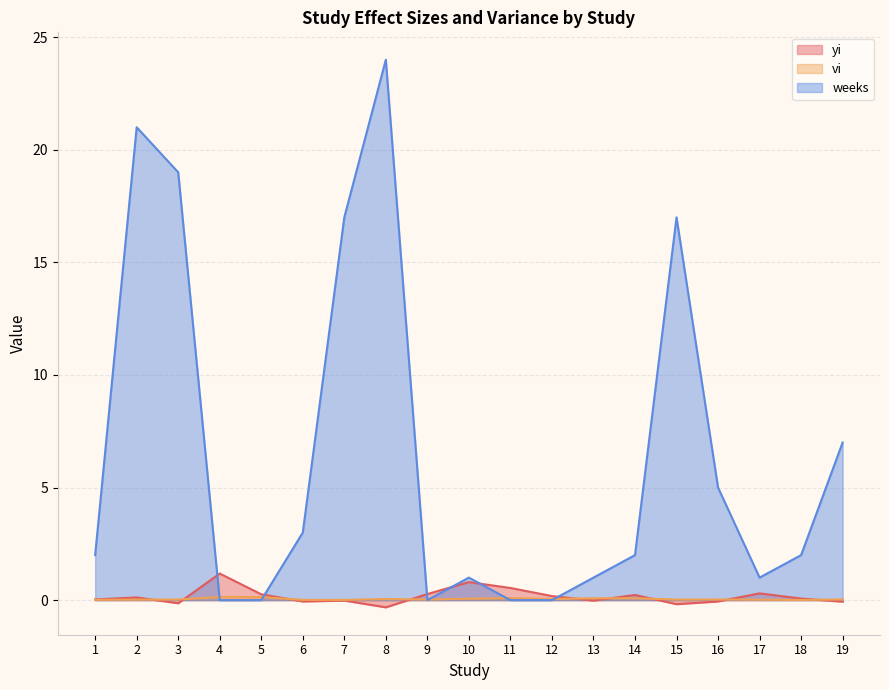

How many positive values does the weeks series have?

14